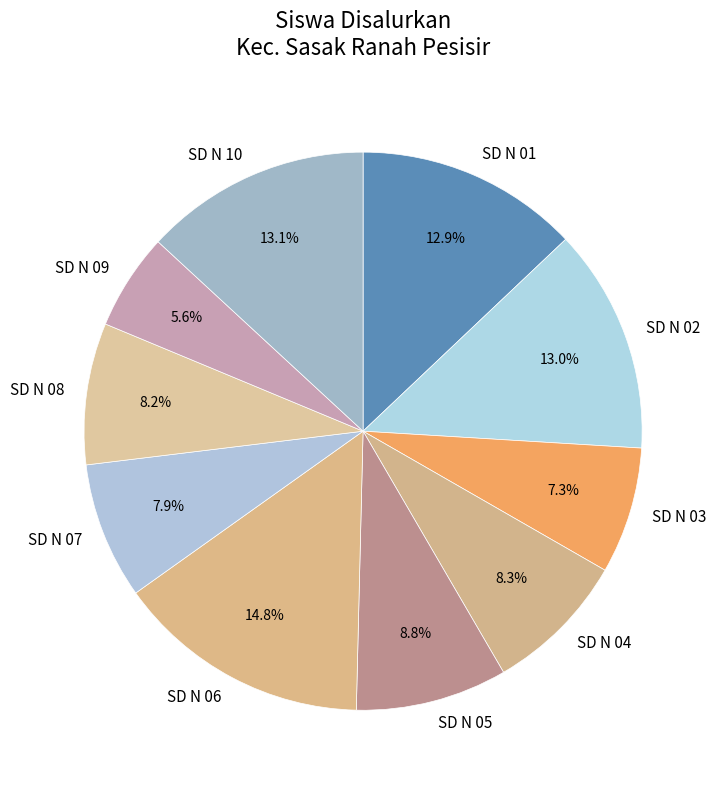

Does any single category account for the majority?

No